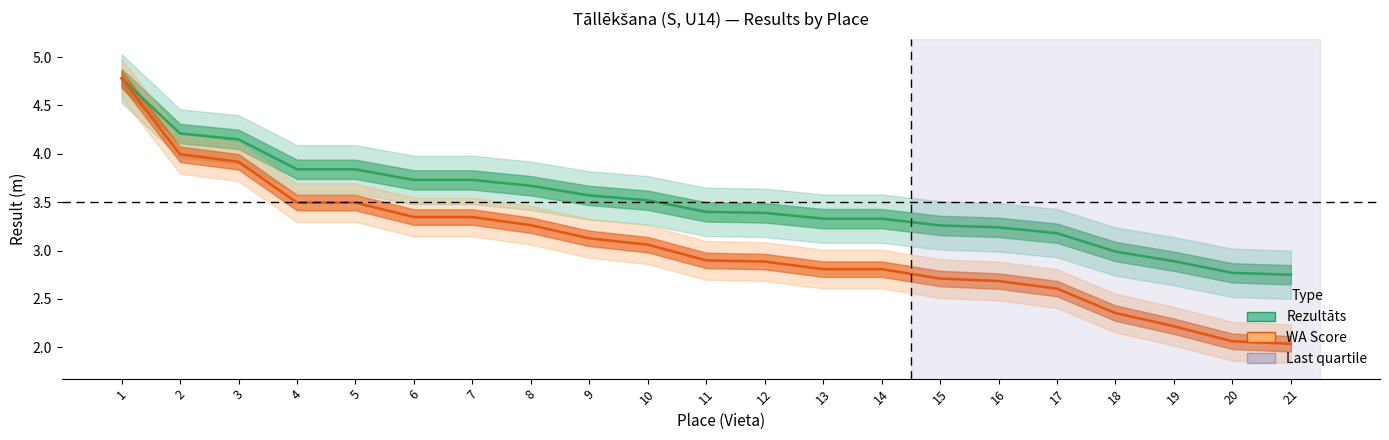

The Rezultāts series shows 0.8 at 20. True or false?

False